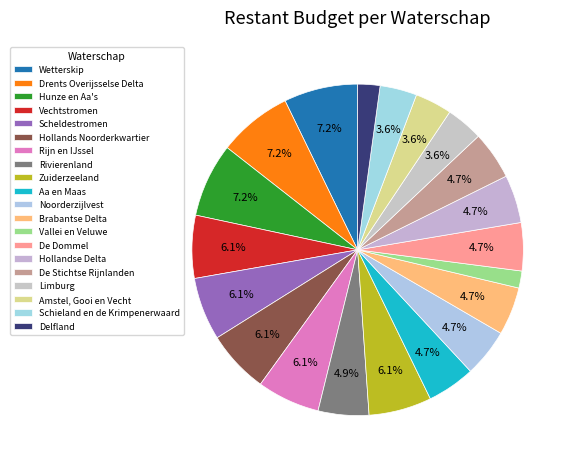

What is the change in value from Wetterskip to Hollandse Delta?

-487000